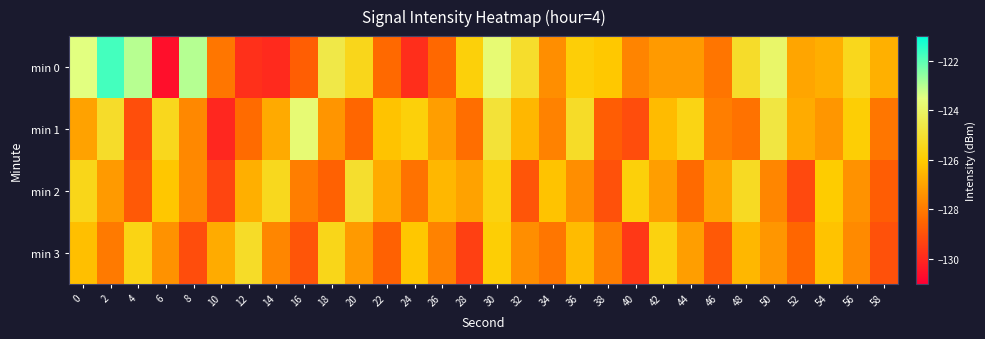

Reading left to right, extract all data points from this chart.

min 0: 0=-123.5	2=-121.7	4=-123.0	6=-130.6	8=-123.0	10=-128.1	12=-129.8	14=-129.9	16=-128.7	18=-124.6	20=-125.5	22=-128.4	24=-129.9	26=-128.4	28=-125.8	30=-123.8	32=-125.1	34=-127.5	36=-125.8	38=-126.1	40=-127.8	42=-127.2	44=-127.2	46=-128.1	48=-125.2	50=-123.9	52=-127.0	54=-126.7	56=-125.4	58=-126.7
min 1: 0=-127.0	2=-125.2	4=-129.1	6=-125.4	8=-127.6	10=-130.0	12=-128.4	14=-126.8	16=-123.7	18=-127.3	20=-128.5	22=-126.2	24=-125.8	26=-127.1	28=-128.3	30=-124.9	32=-126.5	34=-127.8	36=-125.2	38=-128.7	40=-129.1	42=-126.4	44=-125.6	46=-127.9	48=-128.2	50=-124.7	52=-126.8	54=-127.3	56=-125.9	58=-128.1
min 2: 0=-125.5	2=-127.2	4=-128.8	6=-126.1	8=-127.6	10=-129.3	12=-126.7	14=-125.4	16=-127.9	18=-128.6	20=-125.1	22=-126.8	24=-128.2	26=-126.5	28=-127.0	30=-125.7	32=-128.9	34=-126.2	36=-127.5	38=-129.0	40=-125.8	42=-127.1	44=-128.4	46=-126.9	48=-125.3	50=-127.7	52=-129.2	54=-126.0	56=-127.4	58=-128.7
min 3: 0=-126.3	2=-128.0	4=-125.6	6=-127.4	8=-129.1	10=-126.8	12=-125.2	14=-127.7	16=-128.9	18=-125.5	20=-127.2	22=-128.6	24=-126.1	26=-127.8	28=-129.4	30=-125.9	32=-127.5	34=-128.1	36=-126.4	38=-127.9	40=-129.6	42=-125.7	44=-127.1	46=-128.8	48=-126.5	50=-127.3	52=-128.5	54=-126.2	56=-127.6	58=-129.0